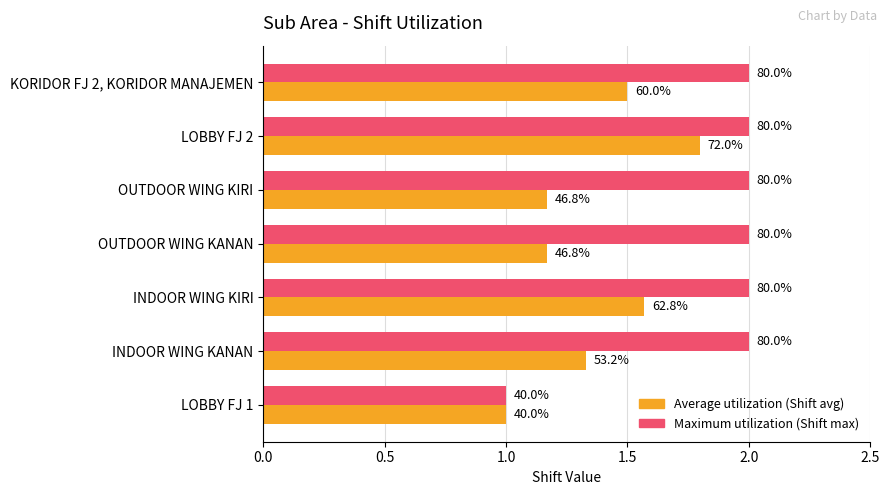

What is the average value of the Average utilization (Shift avg) series?

1.4